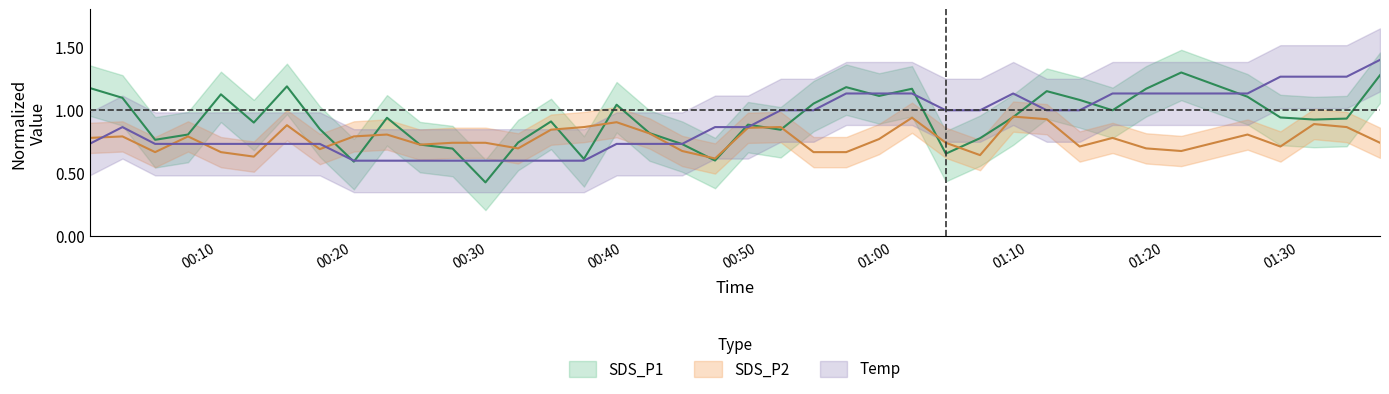

How many SDS_P2 values are between 0 and 1?

39